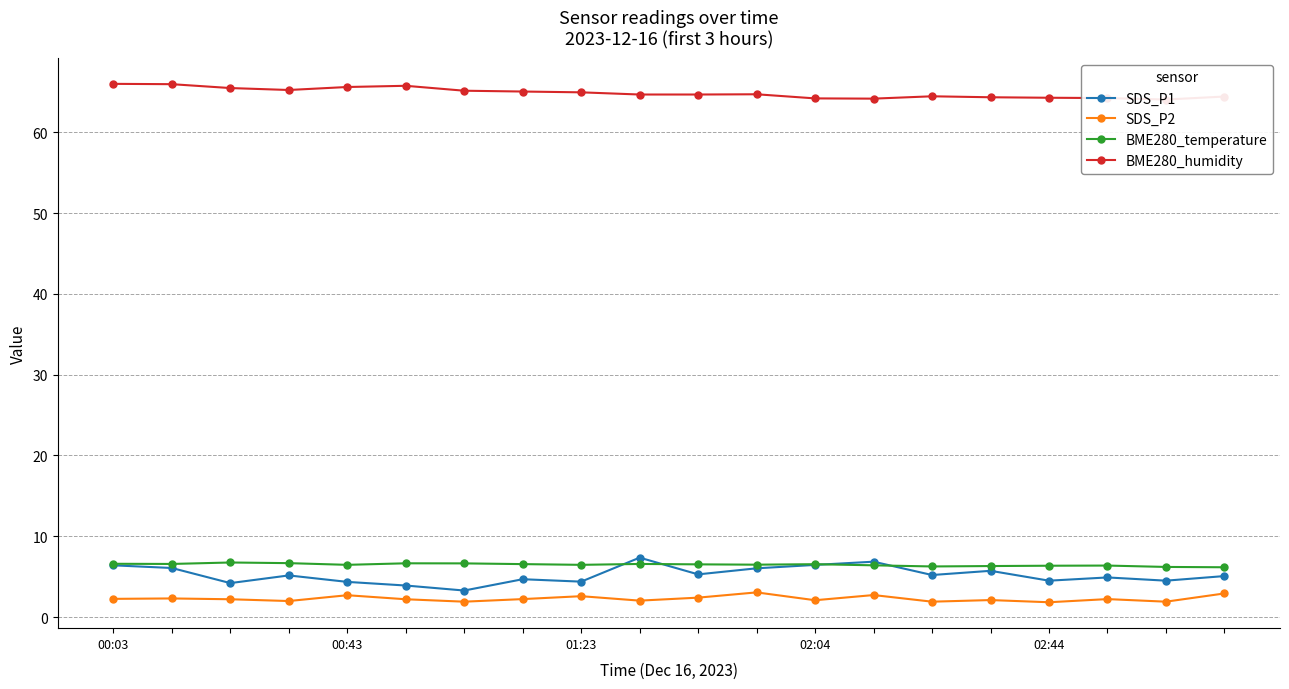

Where does the SDS_P2 series first go above 2?

00:03